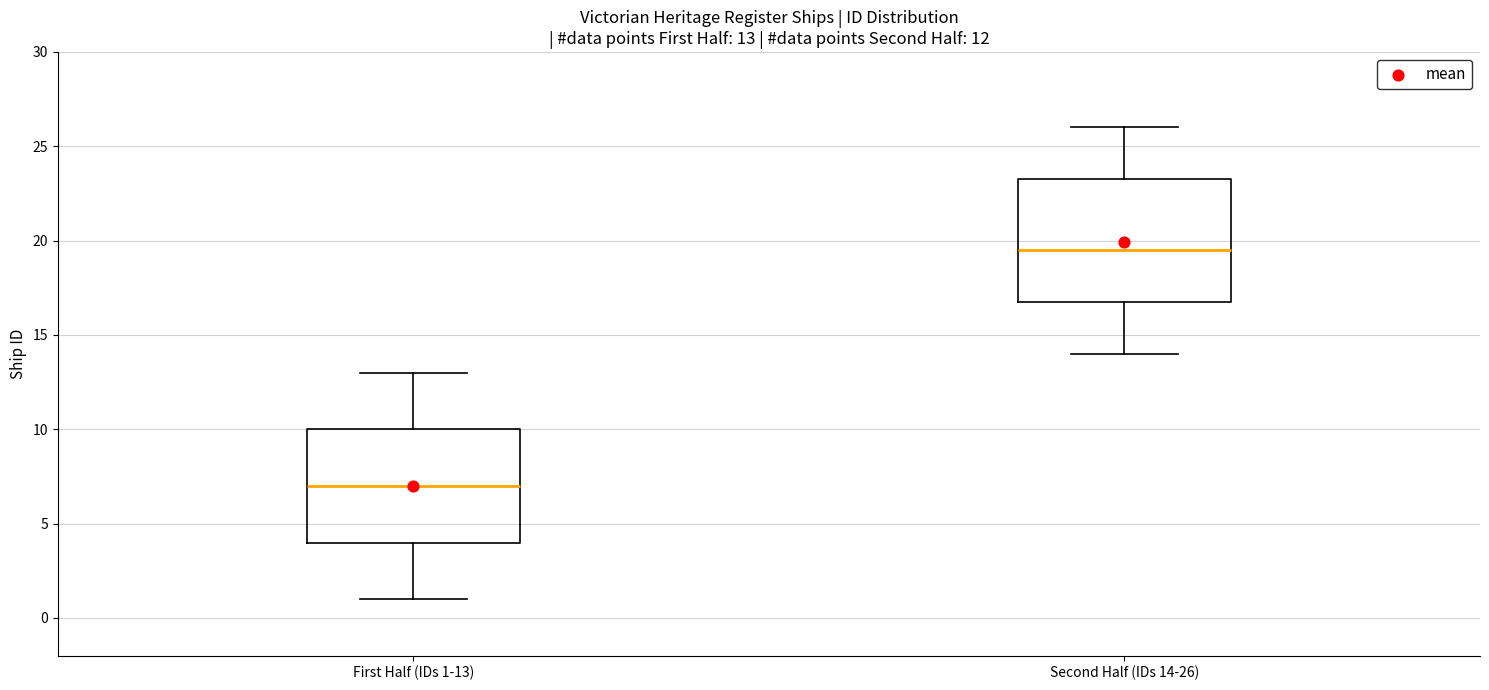

Which box has the highest median line?

Second Half (IDs 14-26)